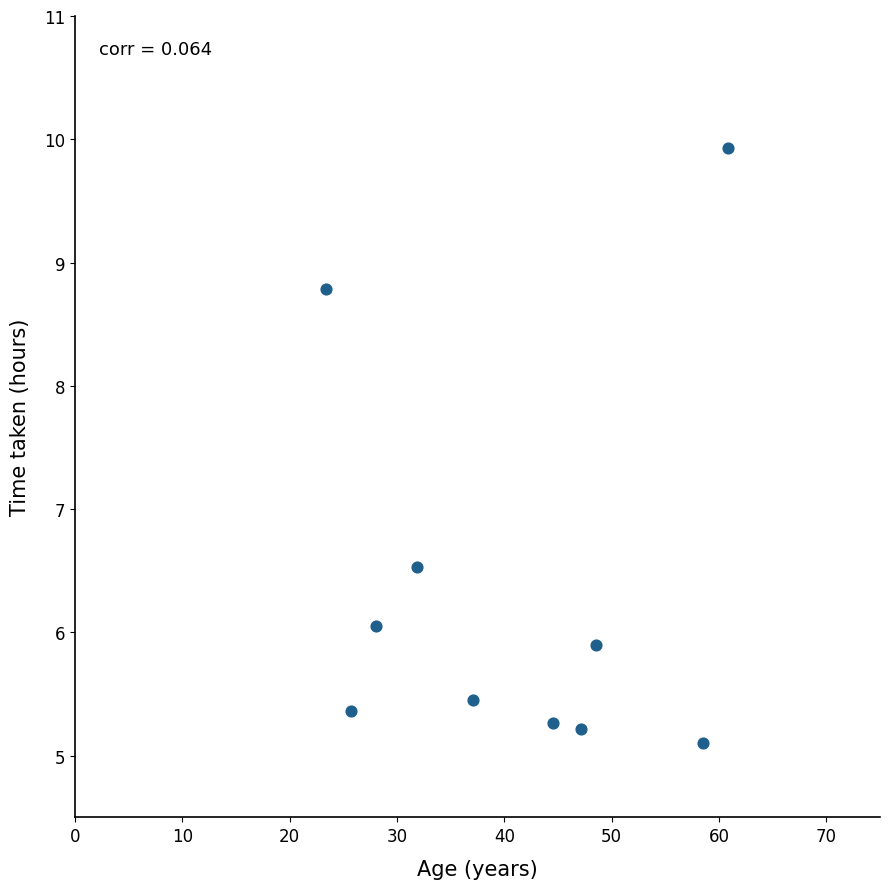

What is the average Y value?

6.4